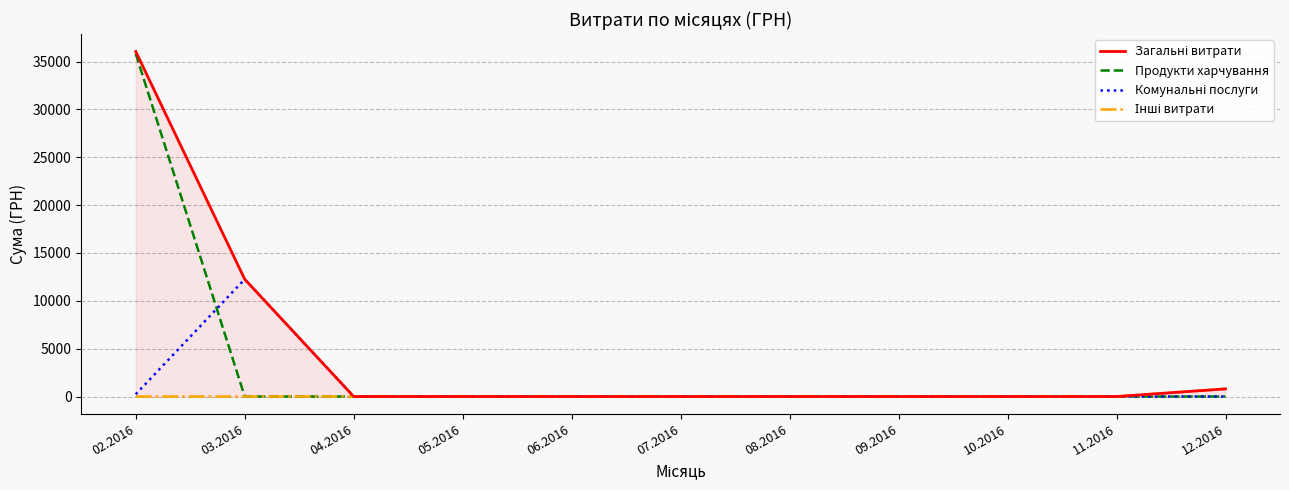

Count the number of categories in the chart.

11